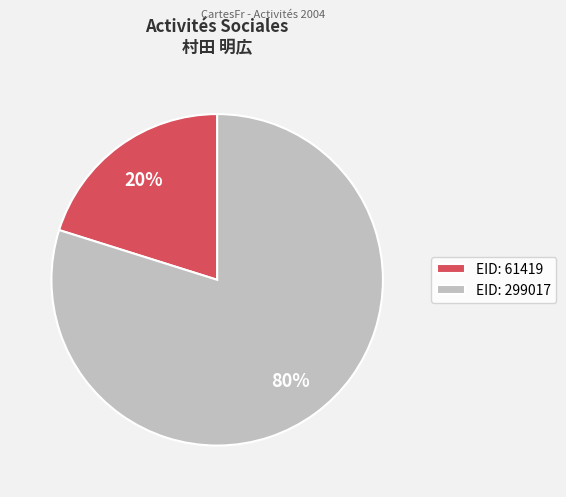

Between EID: 299017 and EID: 61419, which is larger?

EID: 299017